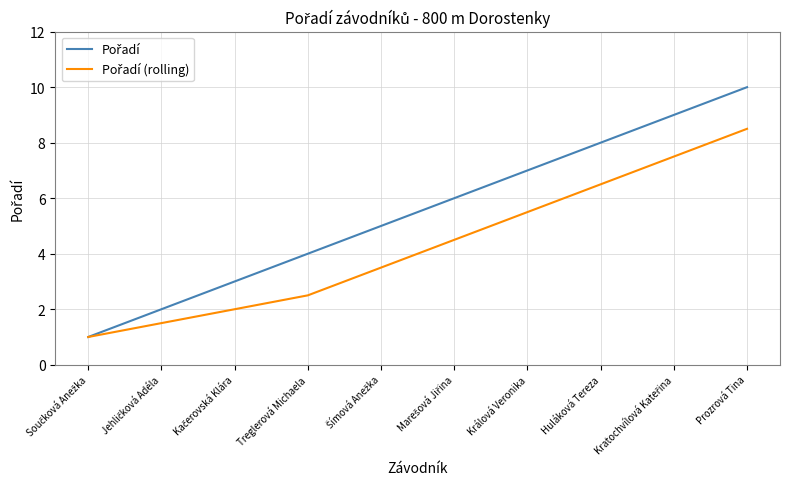

What is the total value across all series at Králová Veronika?

12.5